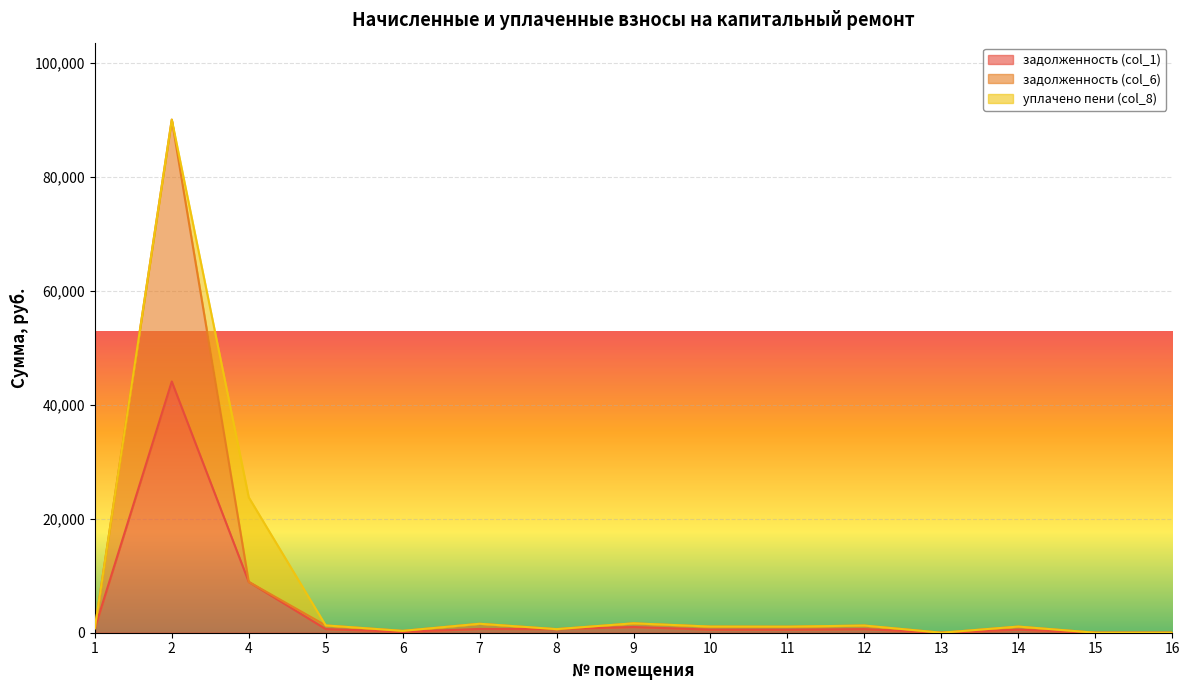

True or false: задолженность (col_6) and задолженность (col_1) cross at least once.

False